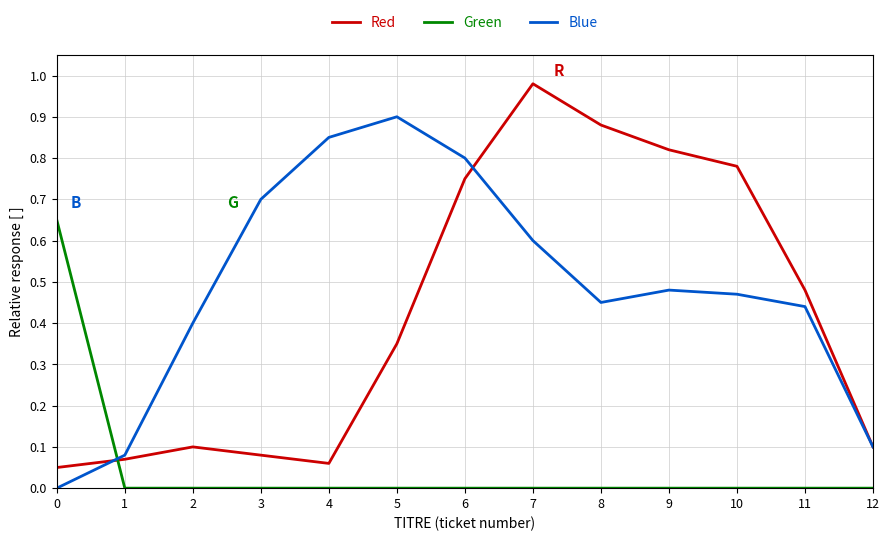

True or false: Green has a value of 0.0 at 11.

True